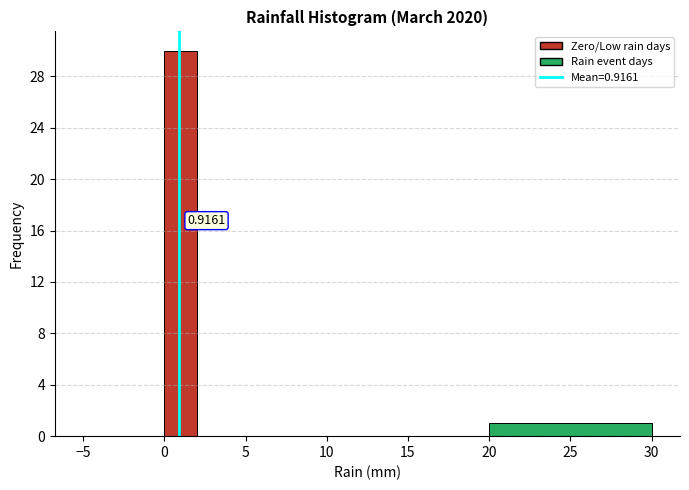

Over which range of the x-axis is the bar tallest?

0 to 2